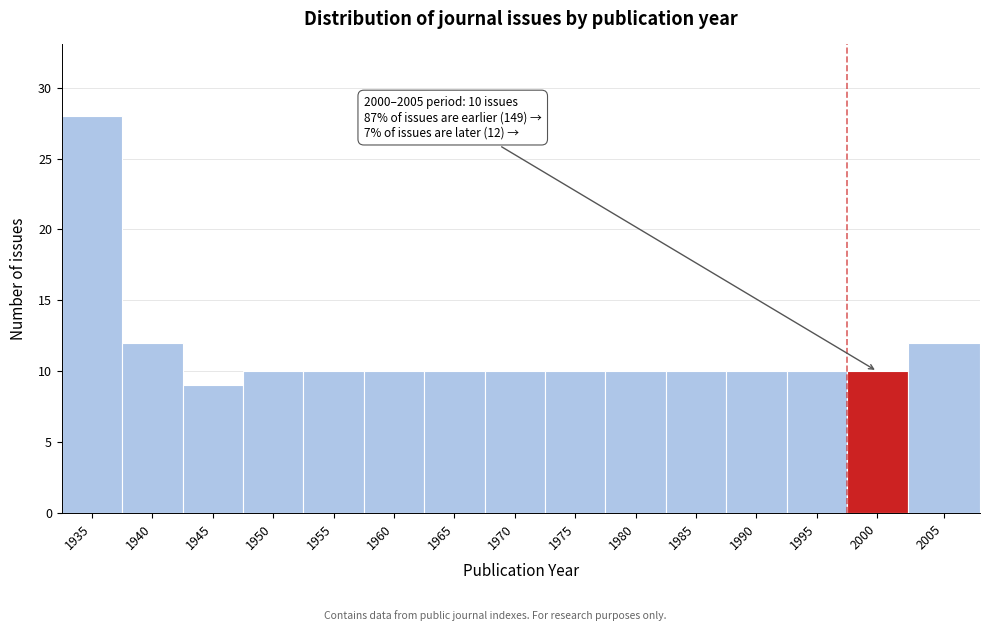

Reading right to left, what are all the values shown in this chart?

12	10	10	10	10	10	10	10	10	10	10	10	9	12	28